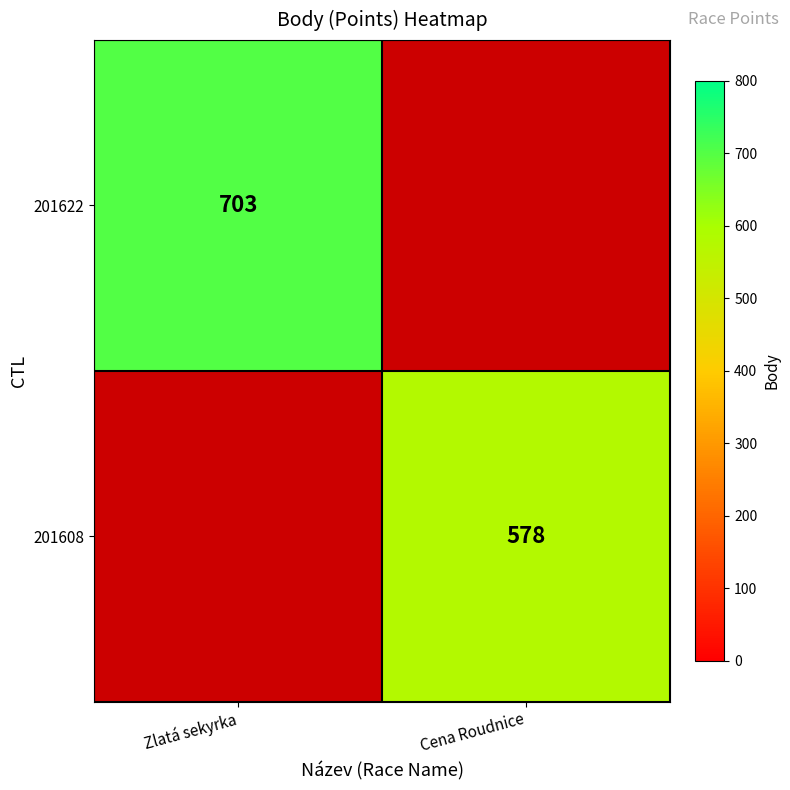

Is the value of 201622 at Zlatá sekyrka greater than the value of 201608 at Cena Roudnice?

Yes